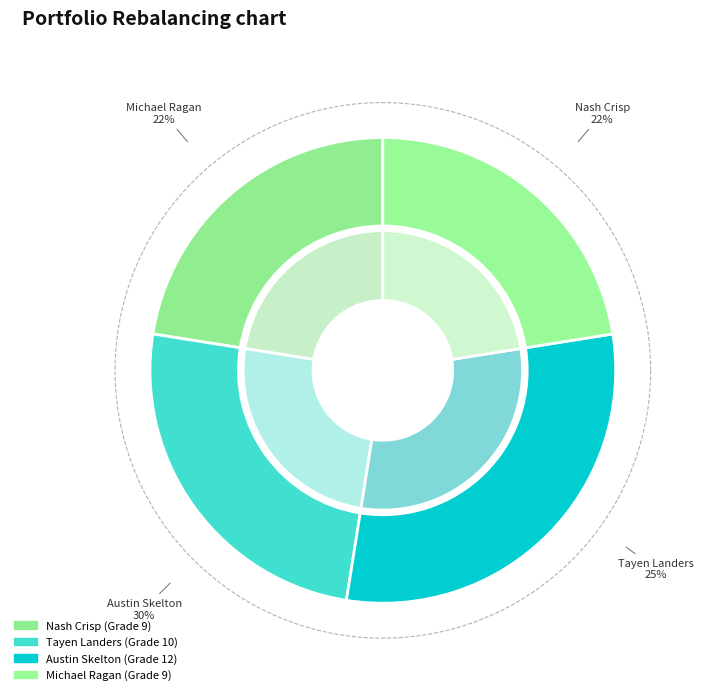

Is there a majority slice in this chart?

No